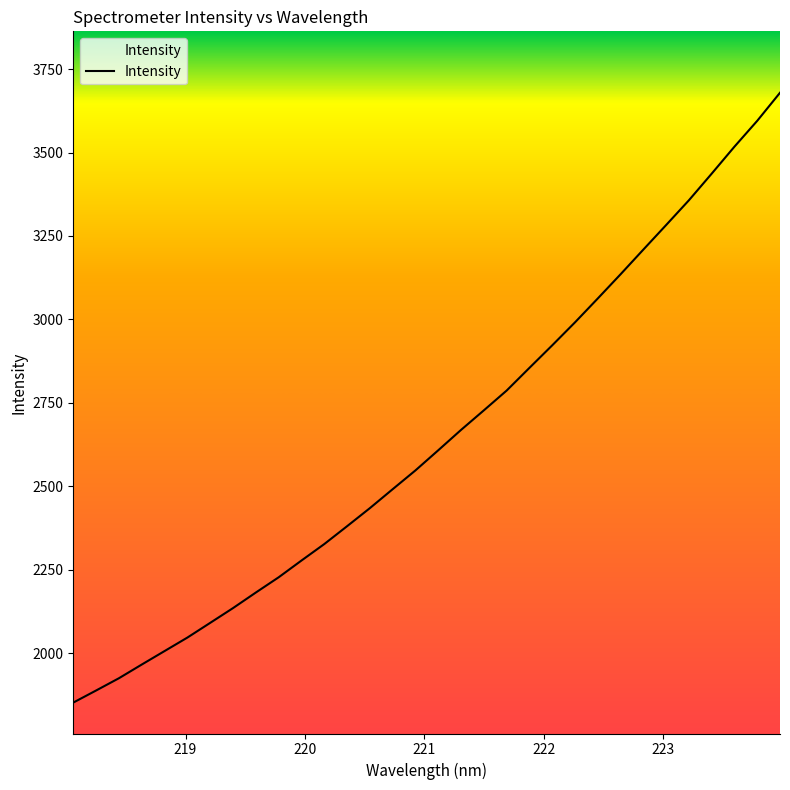

What is the maximum value shown in the chart?

3679.1